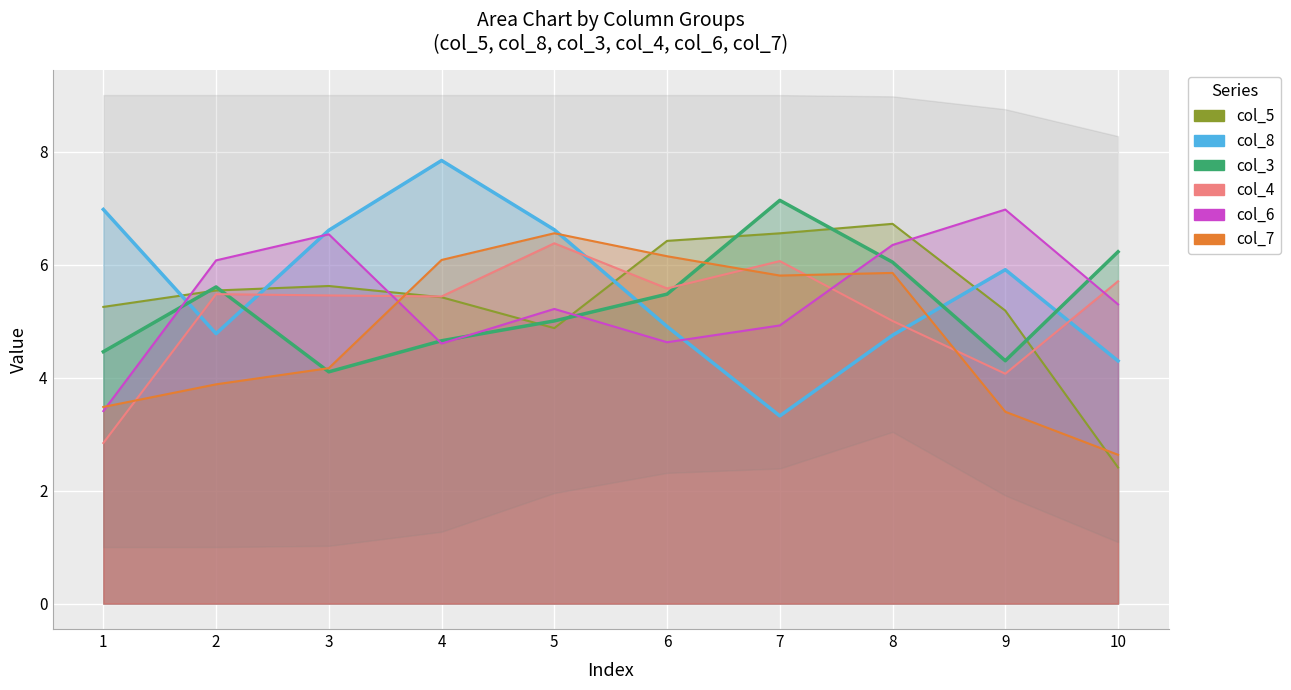

True or false: col_8 and col_3 cross at least once.

True